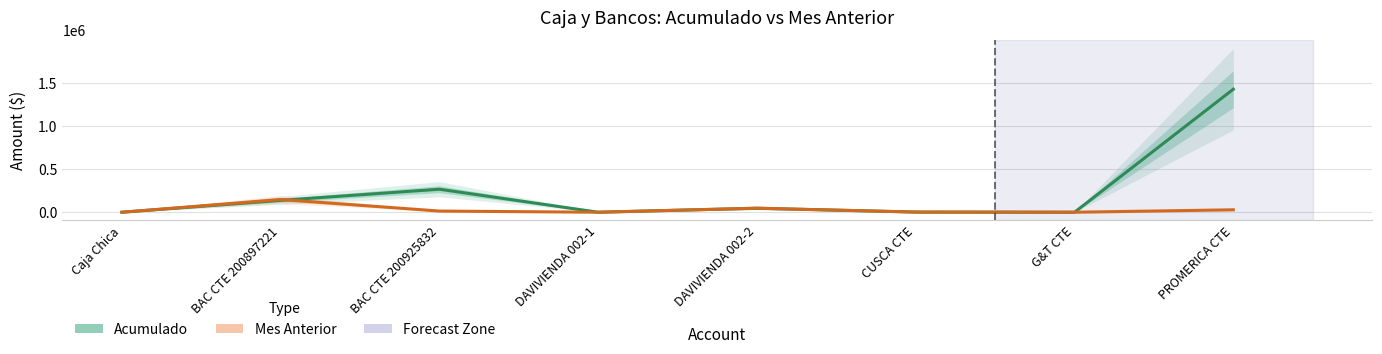

What is the maximum value shown in the chart?

1429433.6